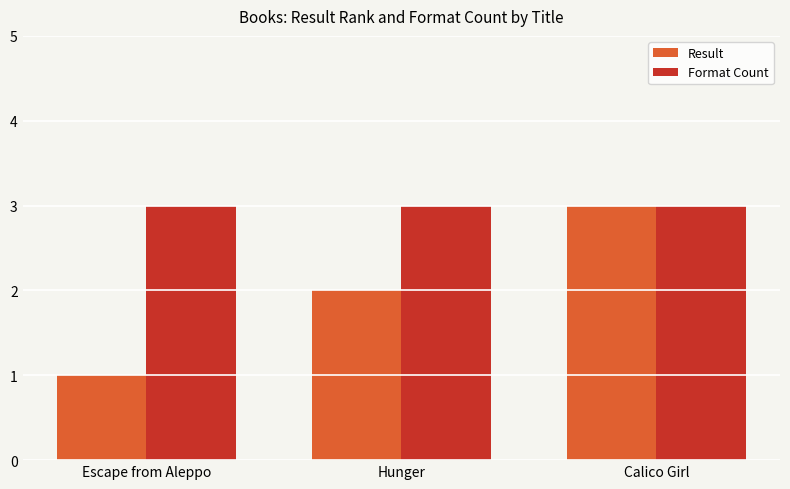

The Result series shows 1 at Hunger. True or false?

False